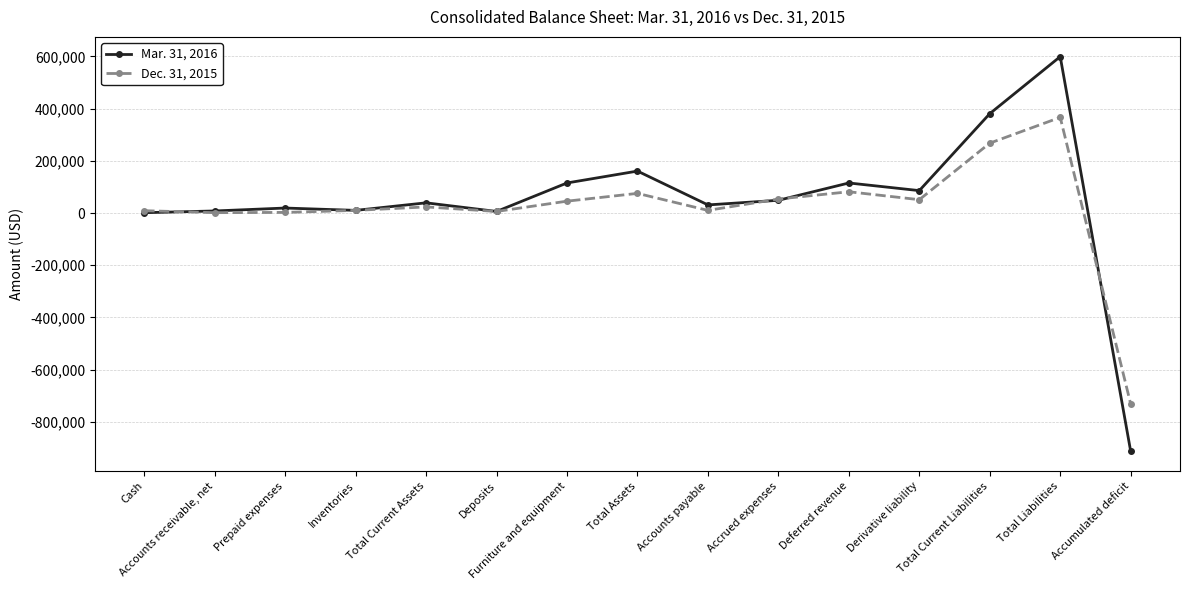

Which label corresponds to the largest value in the chart?

Total Liabilities